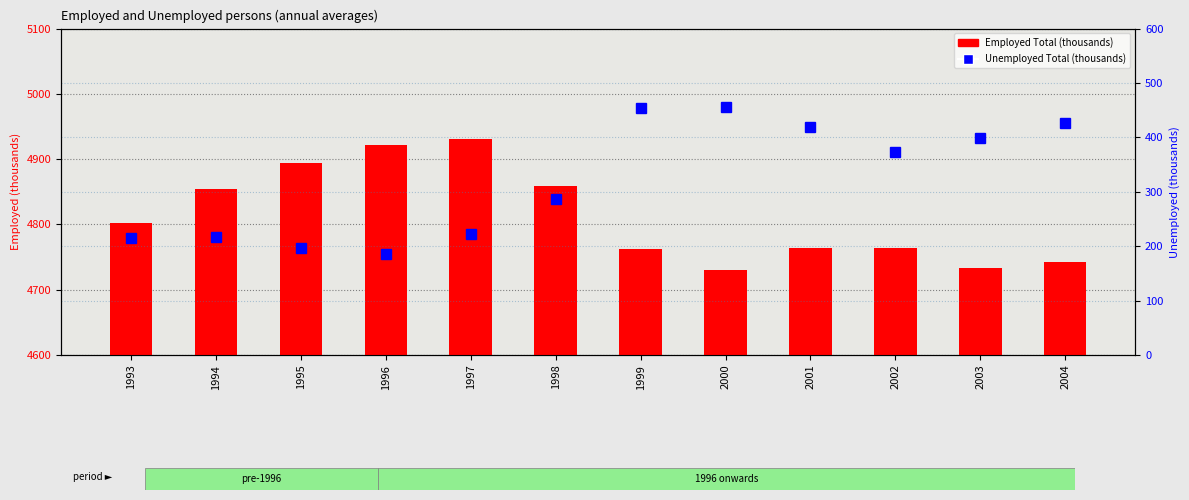

What is the difference between the maximum and minimum values in the Employed Total (thousands) series?

200.1